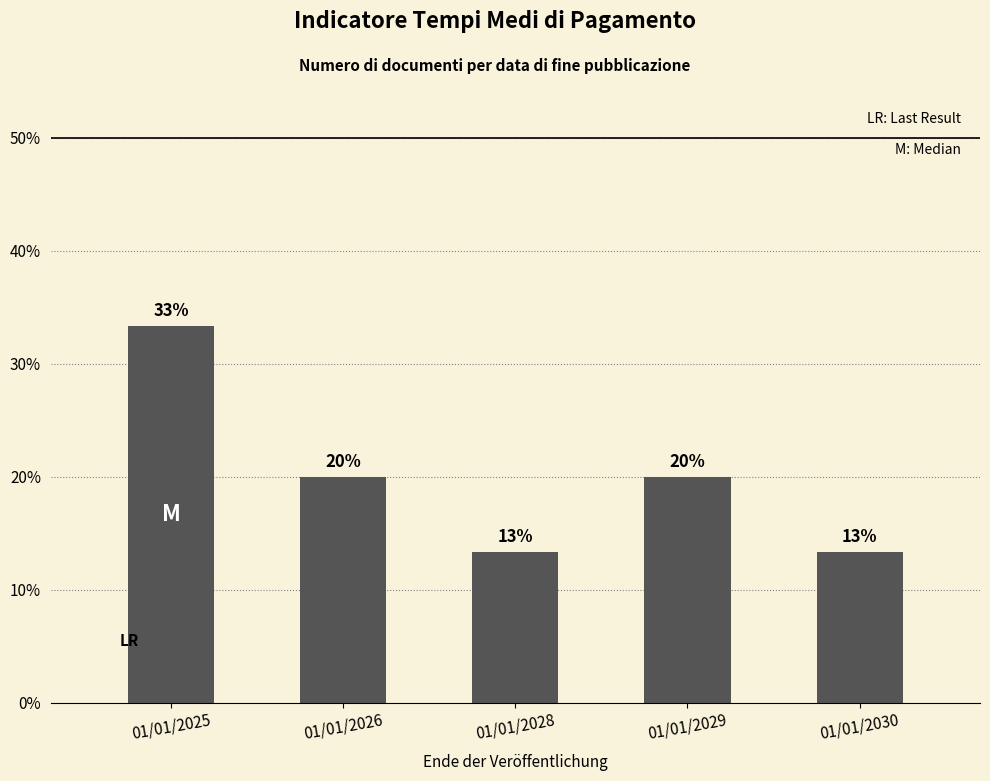

Between 01/01/2028 and 01/01/2029, which is larger?

01/01/2029